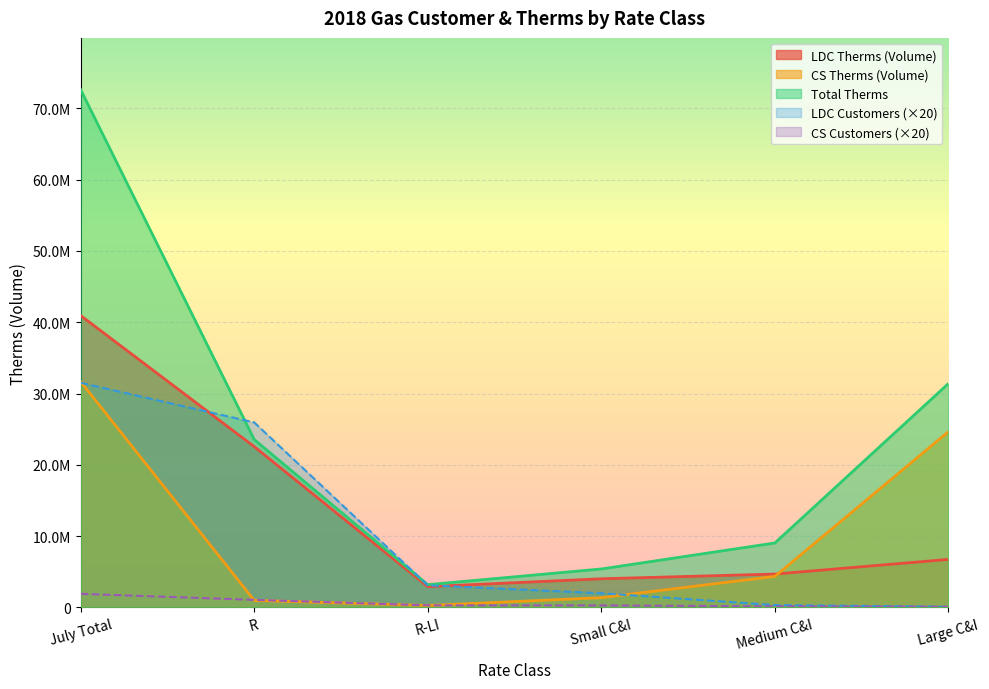

Between R-LI and Large C&I, which is larger?

Large C&I